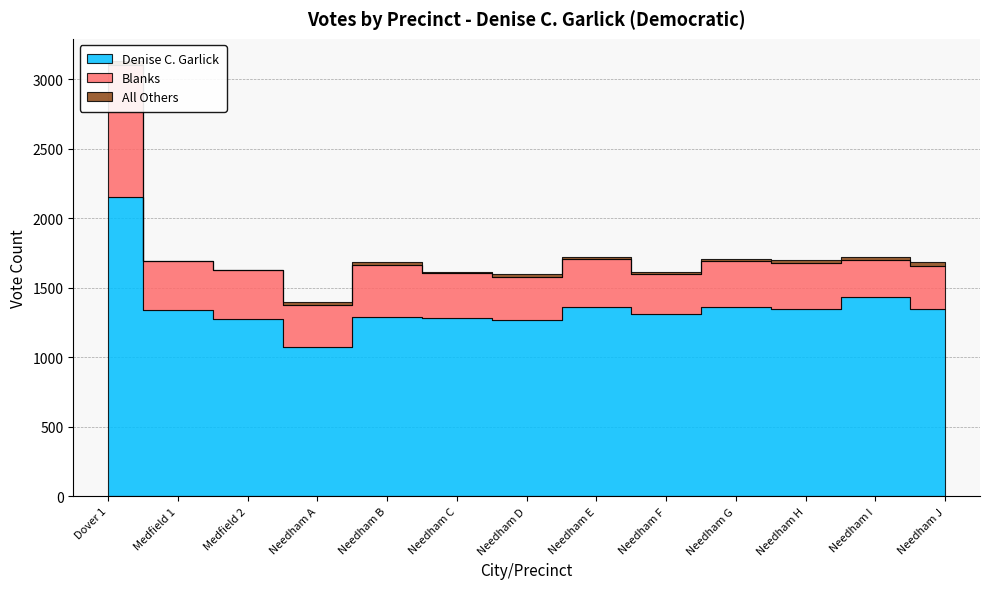

Reading left to right, what are all the values shown in this chart?

Denise C. Garlick: Dover 1=2156	Medfield 1=1338	Medfield 2=1277	Needham A=1077	Needham B=1289	Needham C=1279	Needham D=1266	Needham E=1363	Needham F=1309	Needham G=1358	Needham H=1344	Needham I=1431	Needham J=1348
Blanks: Dover 1=943	Medfield 1=352	Medfield 2=353	Needham A=296	Needham B=371	Needham C=324	Needham D=312	Needham E=342	Needham F=287	Needham G=333	Needham H=333	Needham I=267	Needham J=311
All Others: Dover 1=34	Medfield 1=4	Medfield 2=0	Needham A=24	Needham B=26	Needham C=12	Needham D=19	Needham E=18	Needham F=17	Needham G=15	Needham H=26	Needham I=22	Needham J=26